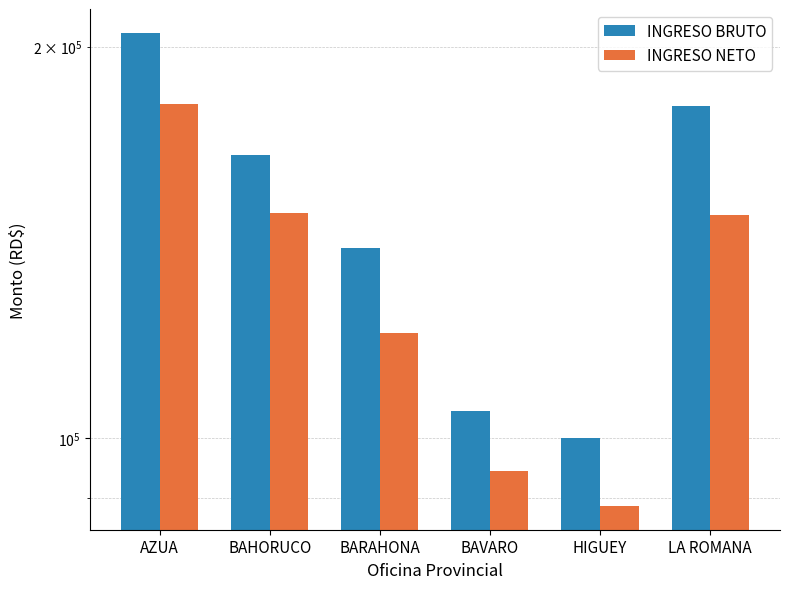

What is the label of the 6th bar from the right?

AZUA